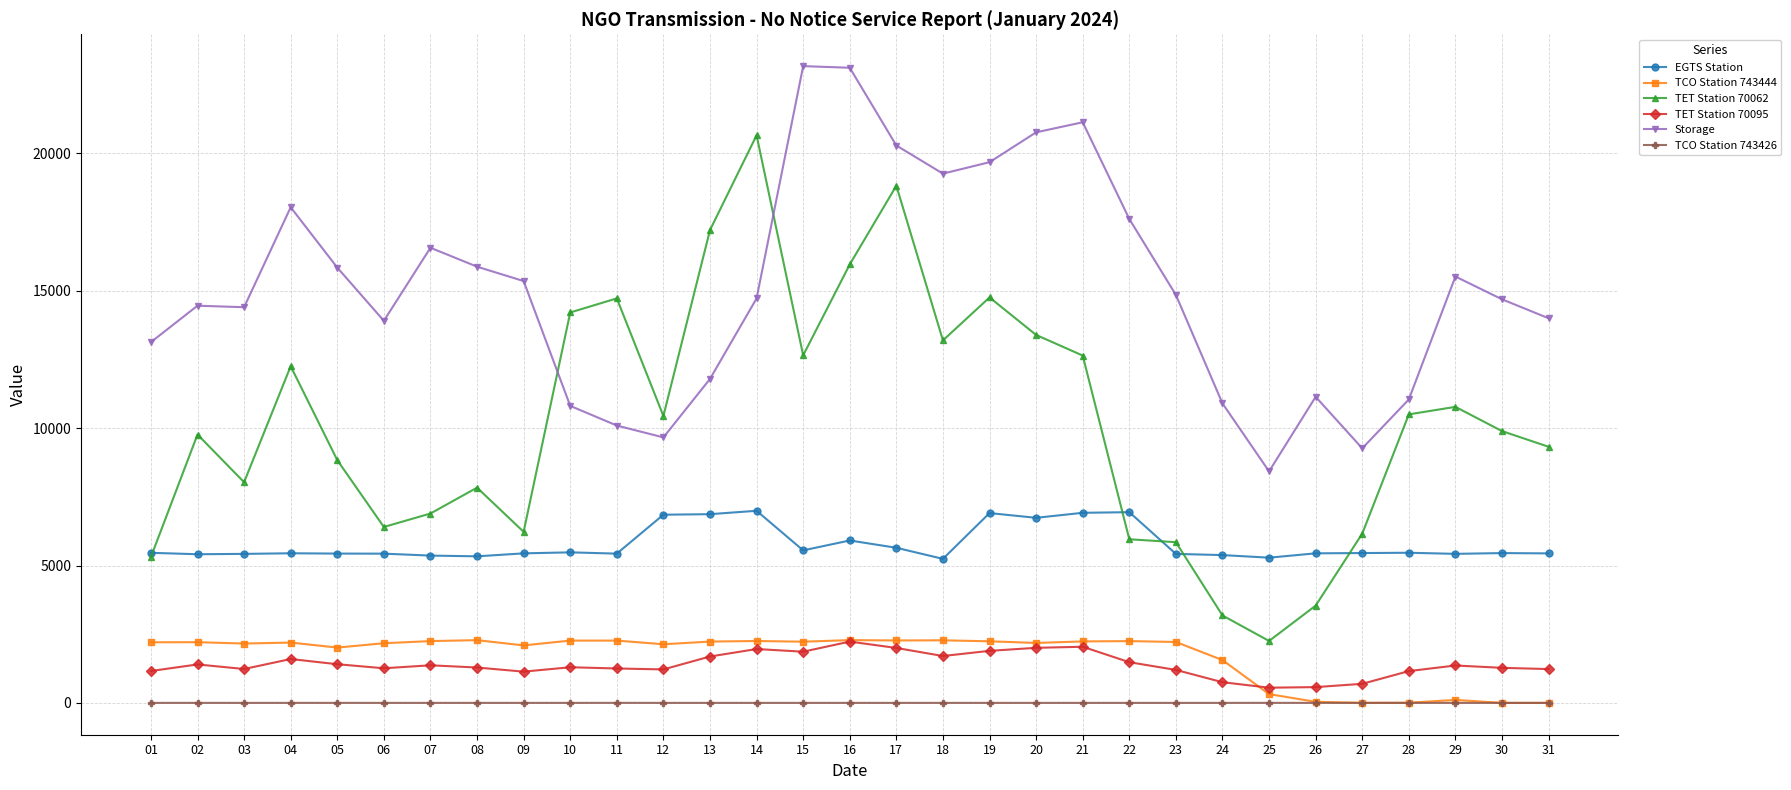

True or false: TET Station 70062 has more than 0 points higher than both neighbors.

True